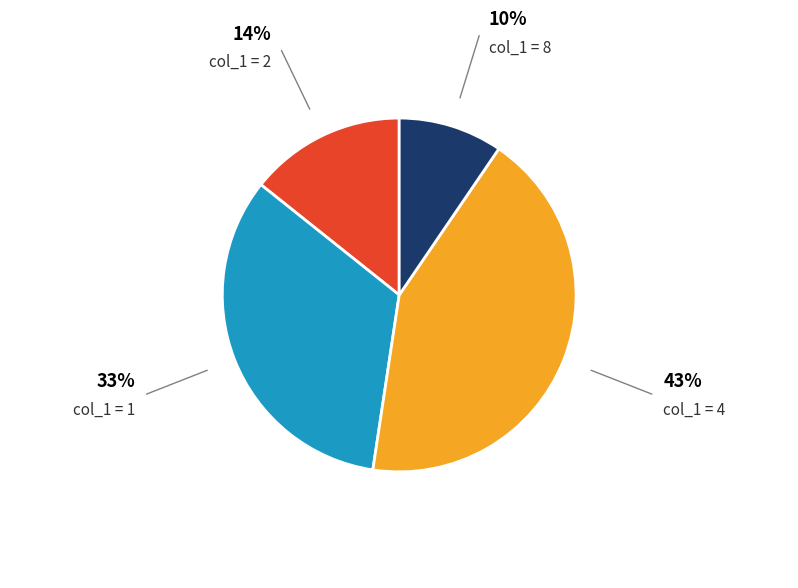

Does any single category account for the majority?

No